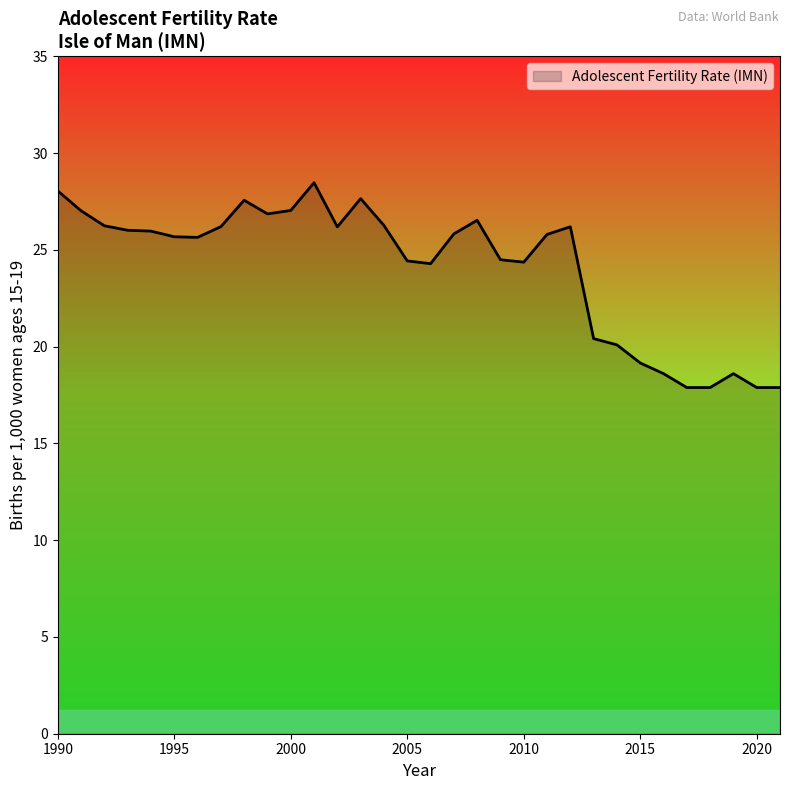

How many lines are shown in the chart?

1